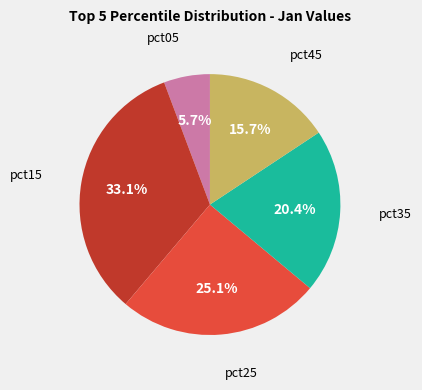

How many slices are in this pie chart?

5